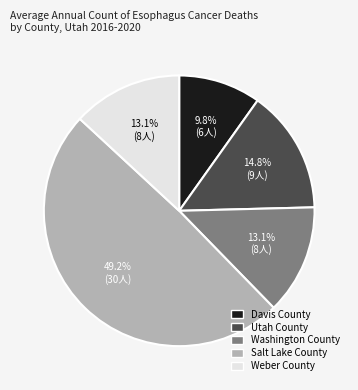

The Davis County slice represents 10% of the pie. True or false?

True